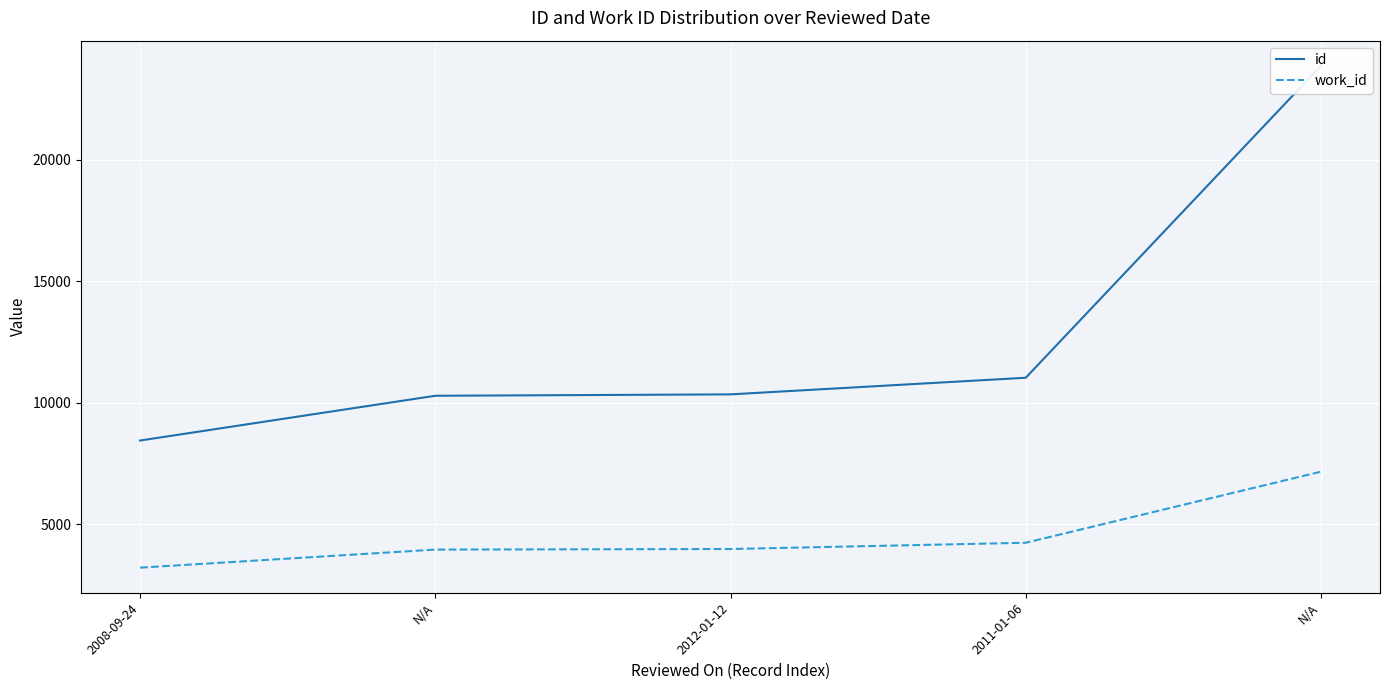

The work_id series shows 6944 at N/A. True or false?

False